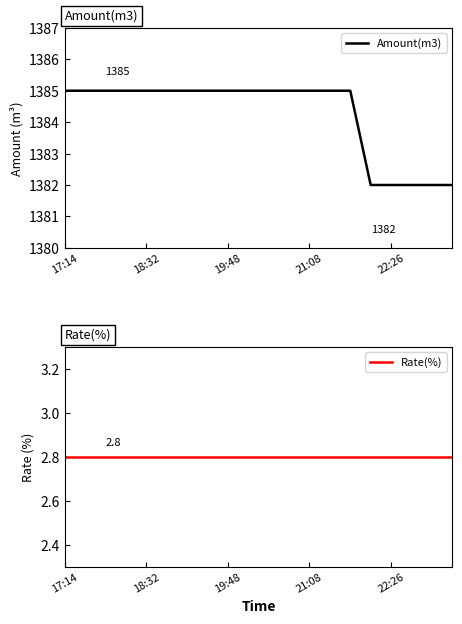

What is the minimum value for Amount(m3)?

1382